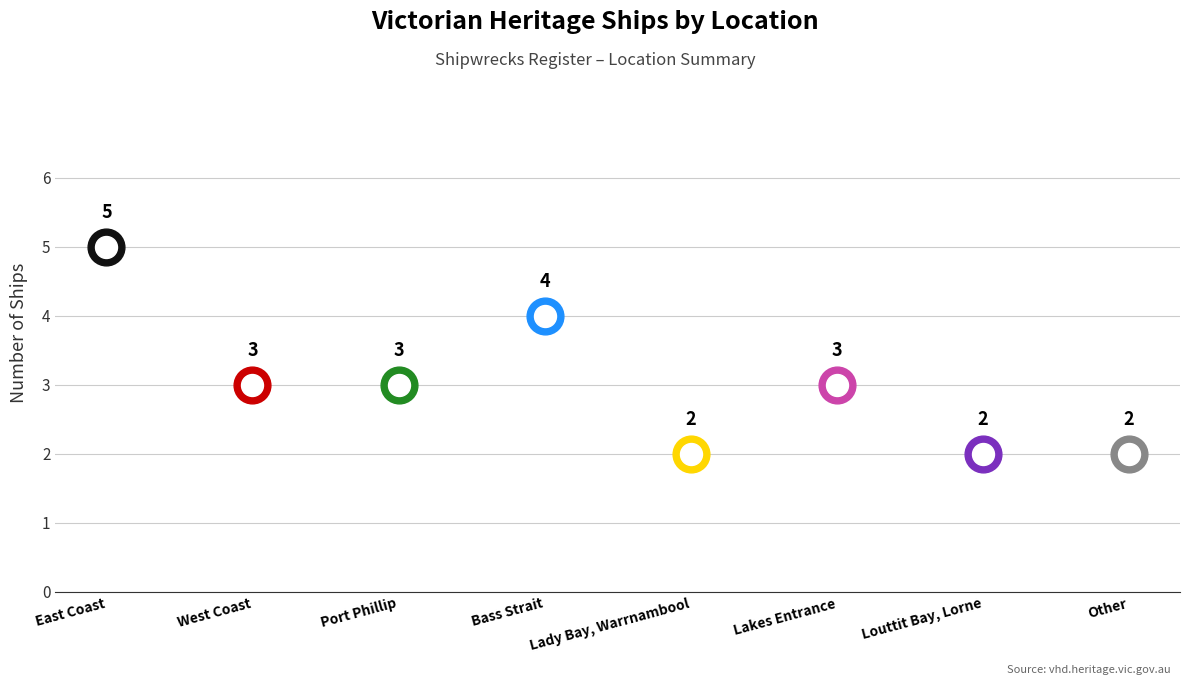

What is the change in value from East Coast to Bass Strait?

-1